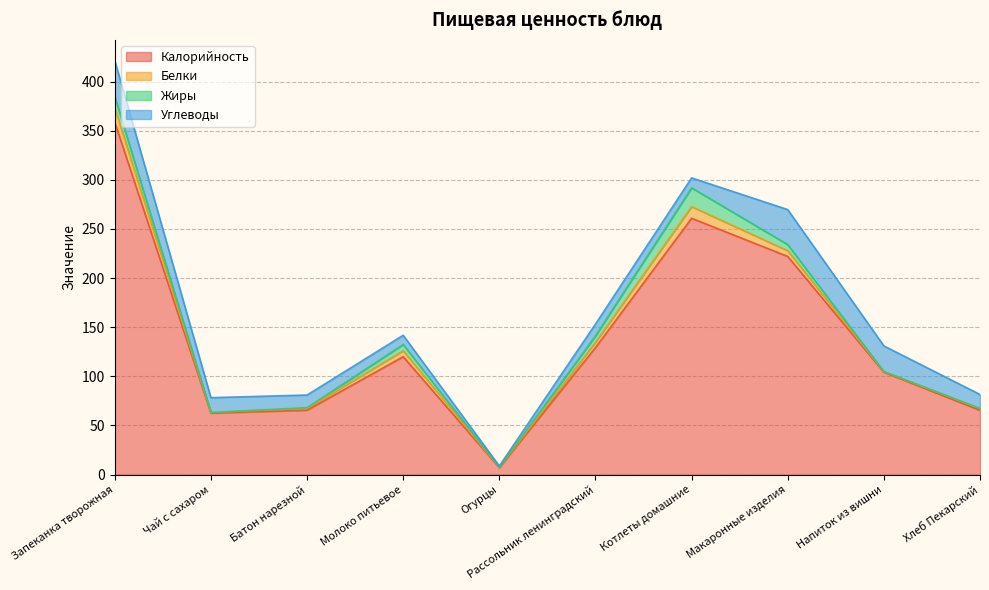

What is the sum of all Углеводы values?

173.5